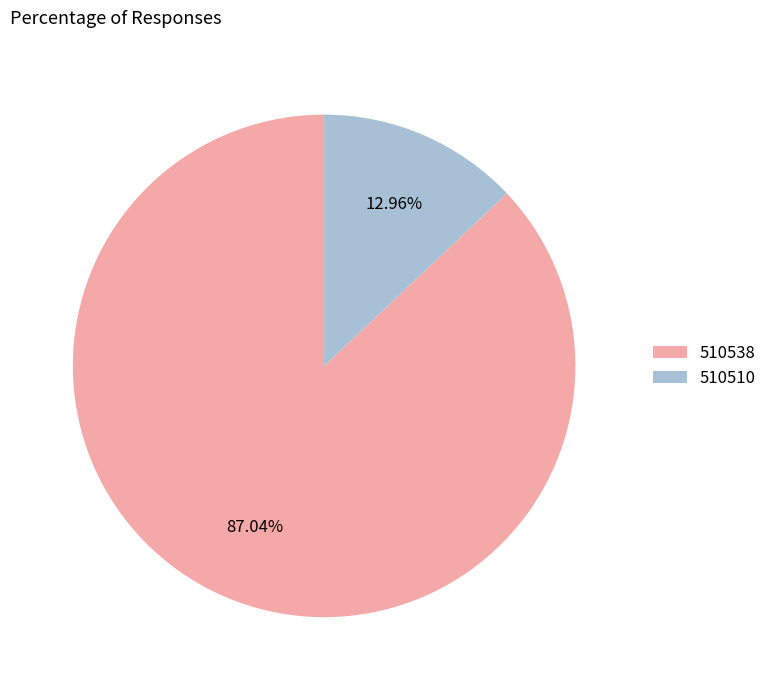

What is the majority slice?

510538